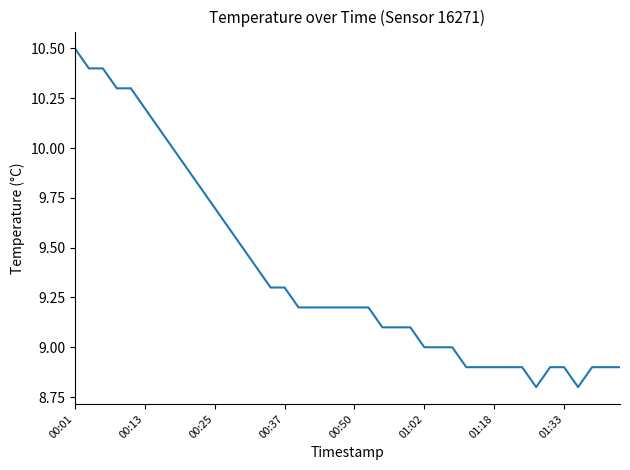

How many lines are shown in the chart?

1